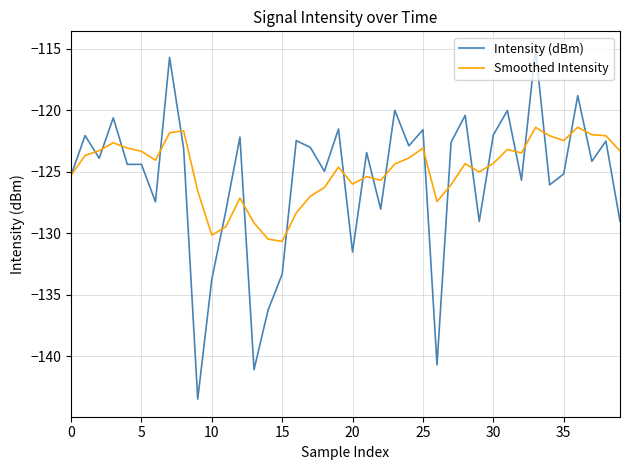

What are all the series names shown in the legend?

Intensity (dBm), Smoothed Intensity